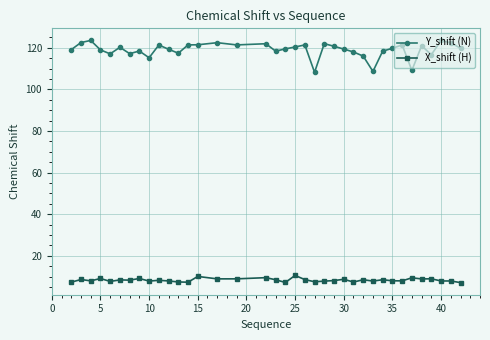

What is the value of the X_shift (H) point at the 37th from the left?

7.1